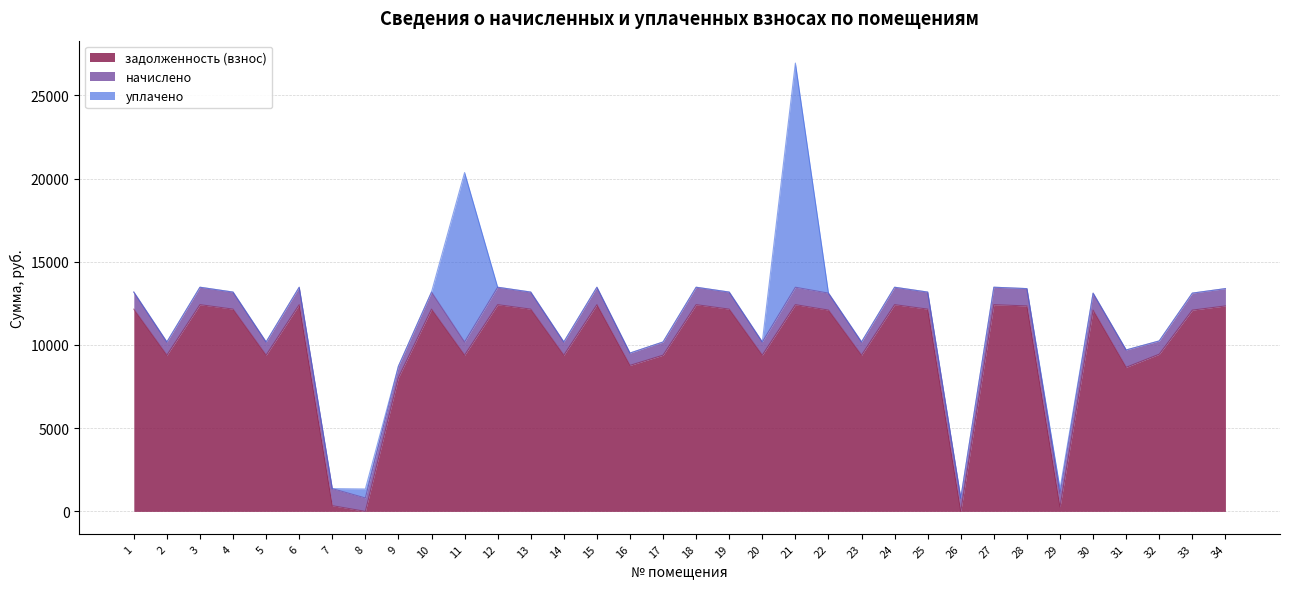

Between 14 and 29, which is larger?

14